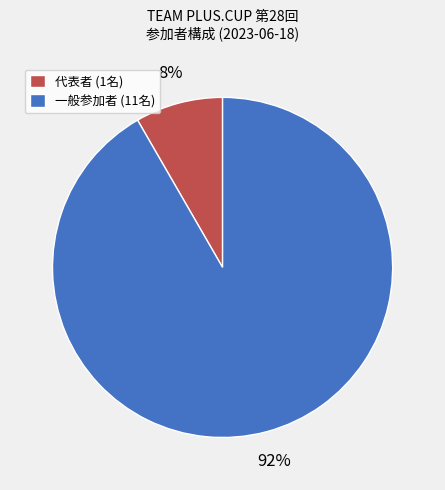

True or false: 一般参加者 (11名) accounts for 83% of the total.

False